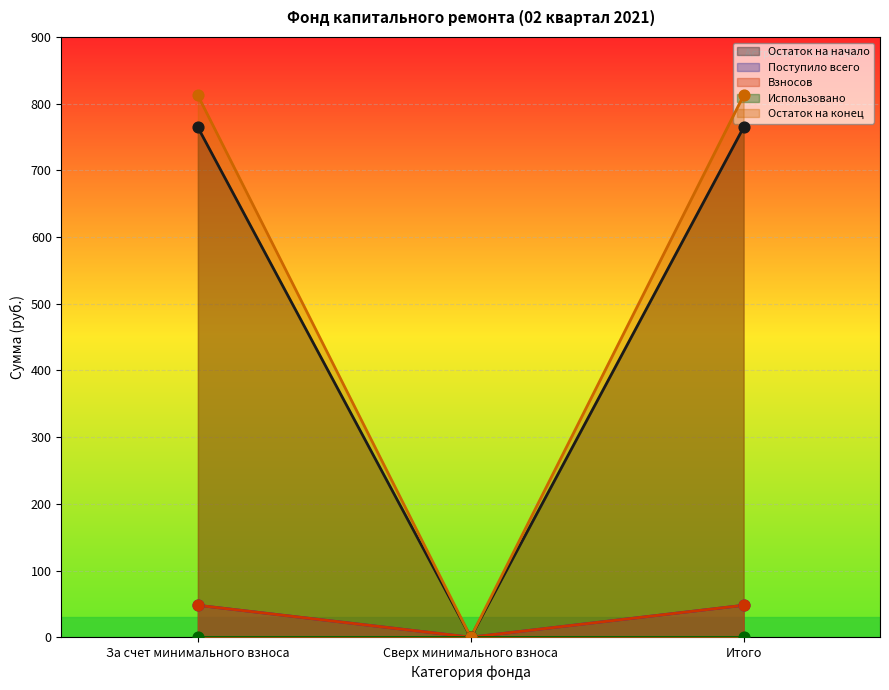

Which series has the largest Y range (max minus min)?

Остаток на конец